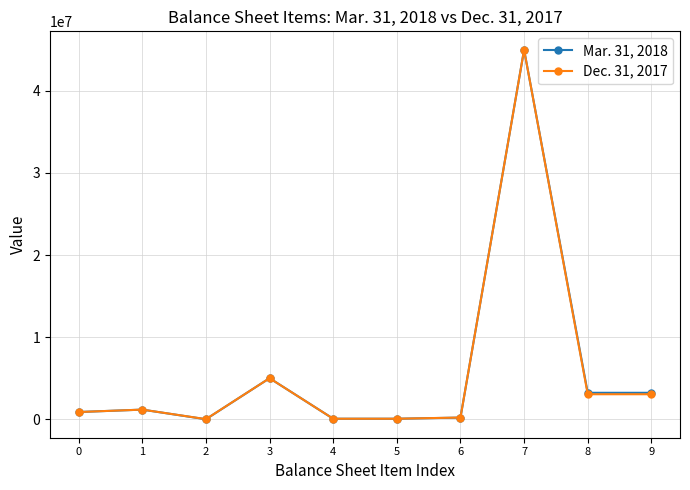

How many lines are shown in the chart?

2